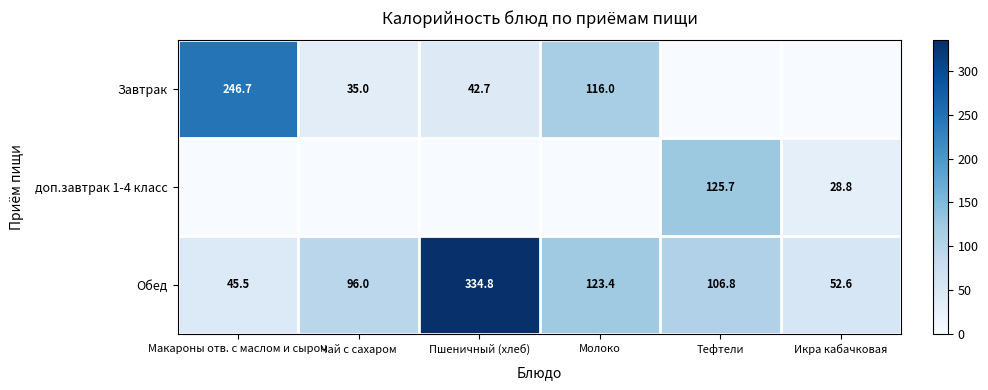

At which label does Обед reach its minimum?

Макароны отв. с маслом и сыром